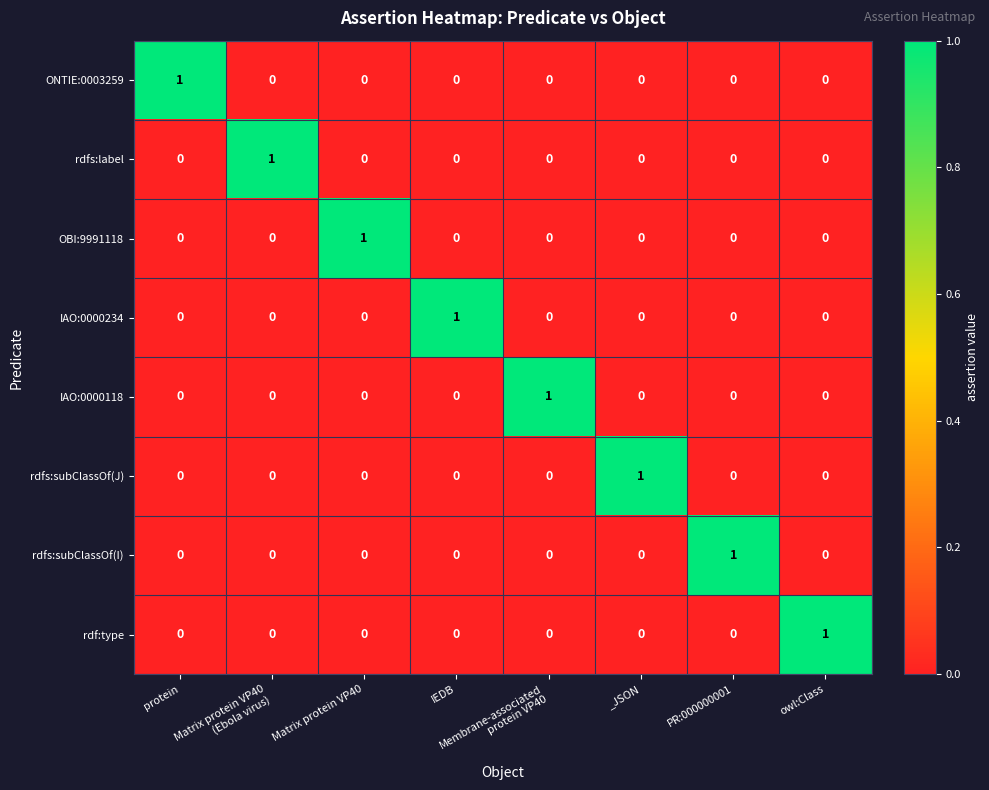

At how many categories does at least one series exceed 0?

8